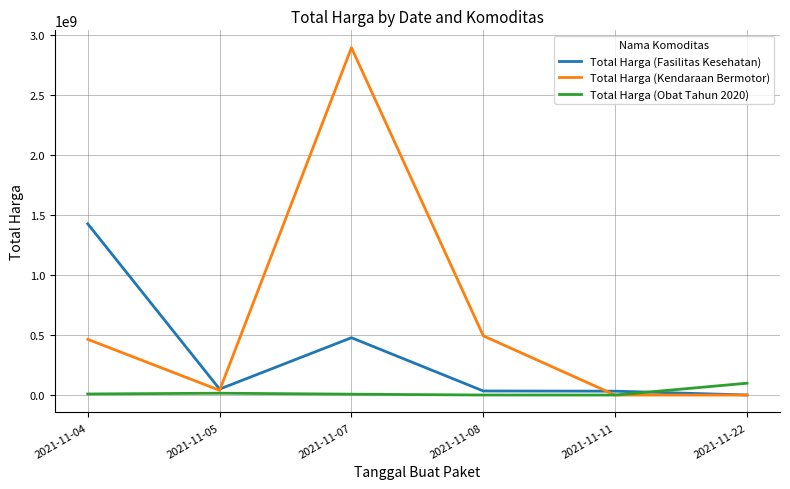

Where is Total Harga (Fasilitas Kesehatan) nearest to the value 713222887?

2021-11-07